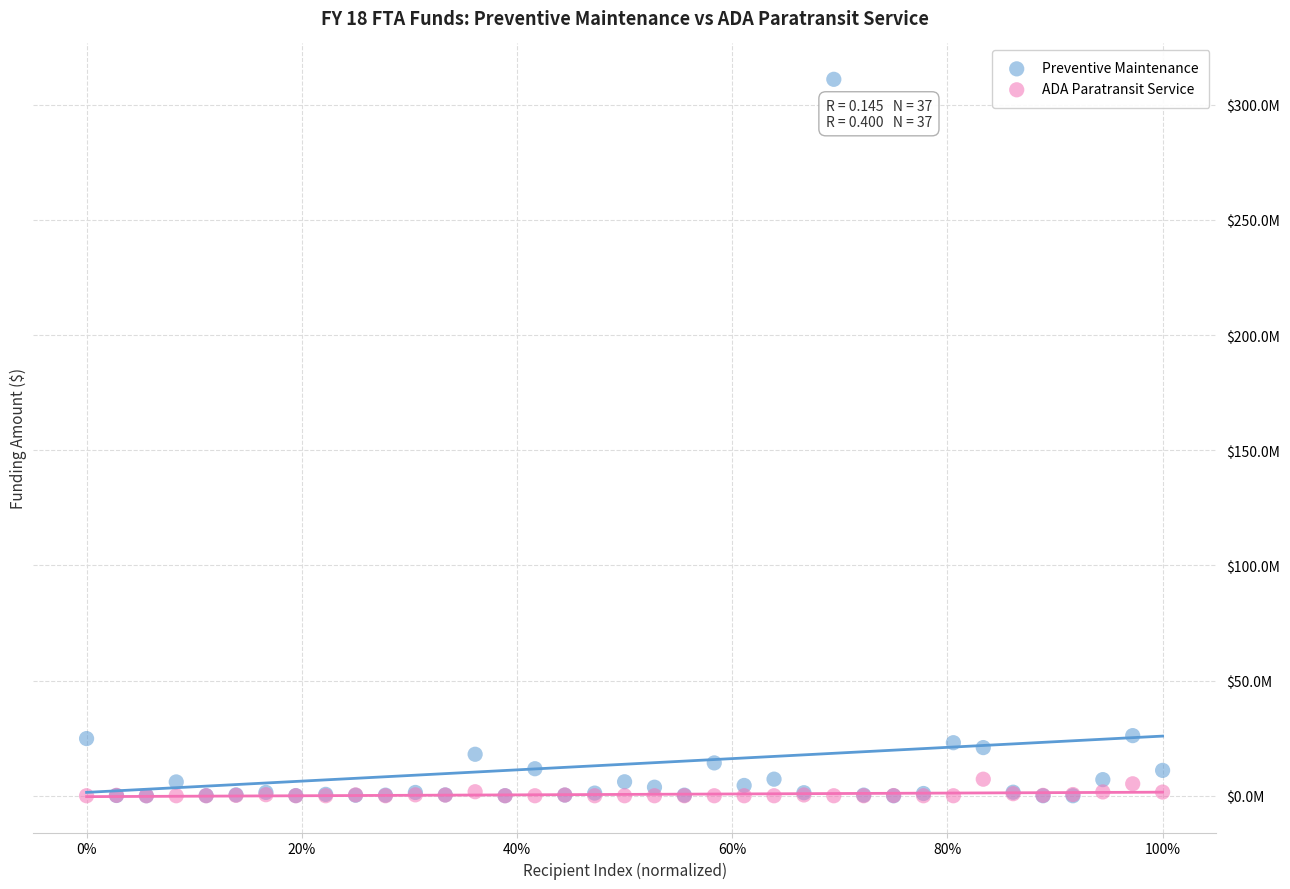

What are all the series names shown in the legend?

Preventive Maintenance, ADA Paratransit Service